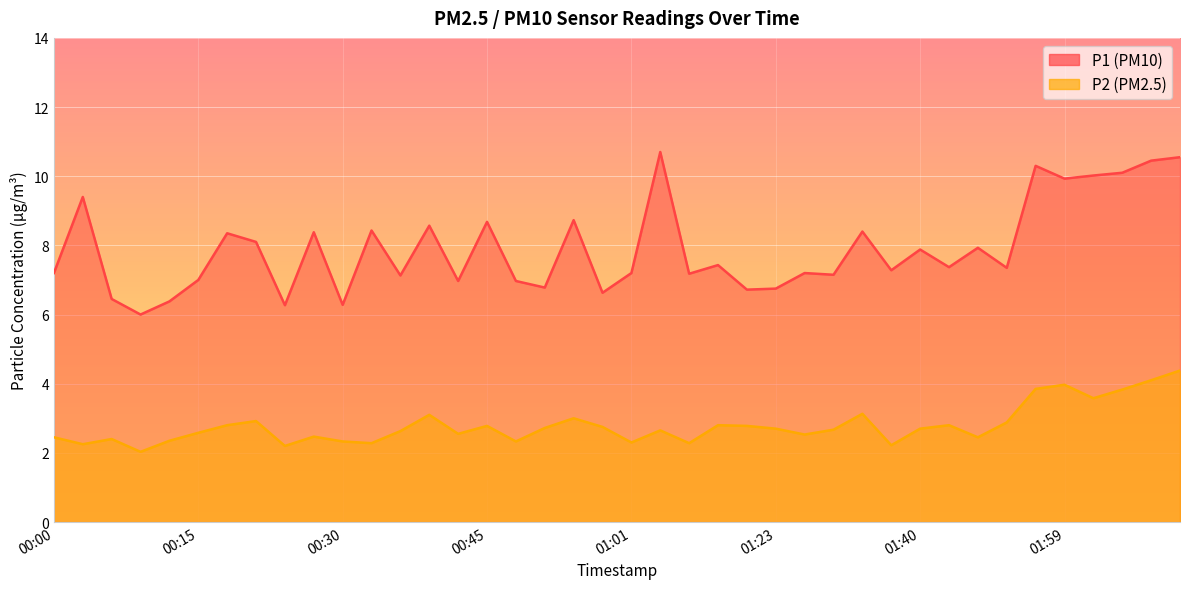

True or false: P1 and P2 intersect in this chart.

False